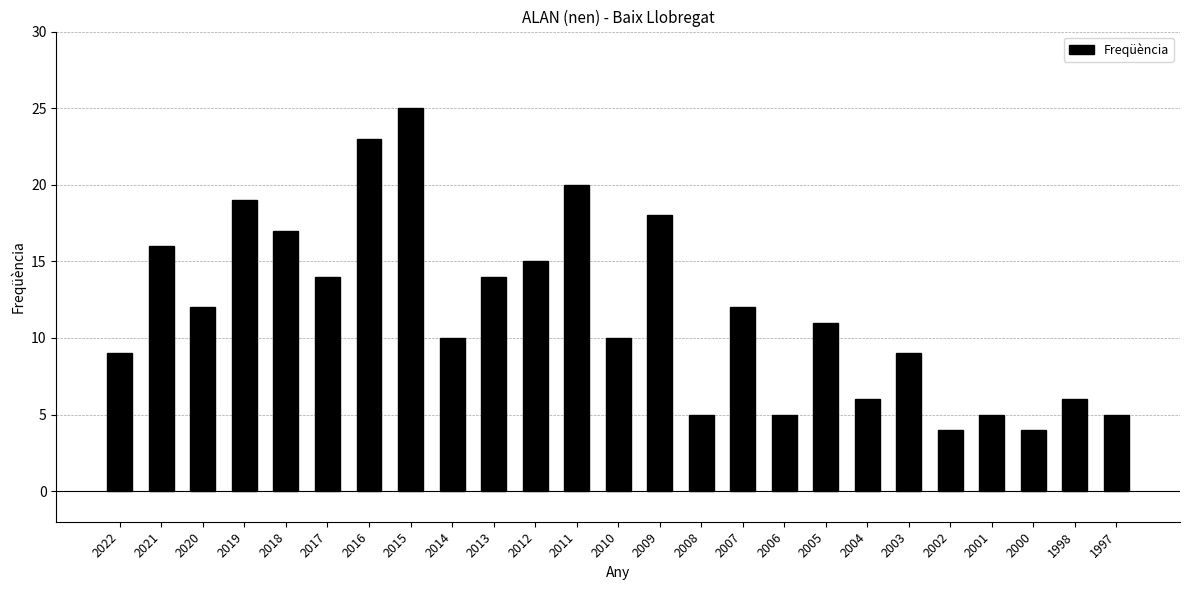

What is the sum of the values at 2007 and 2020?

24